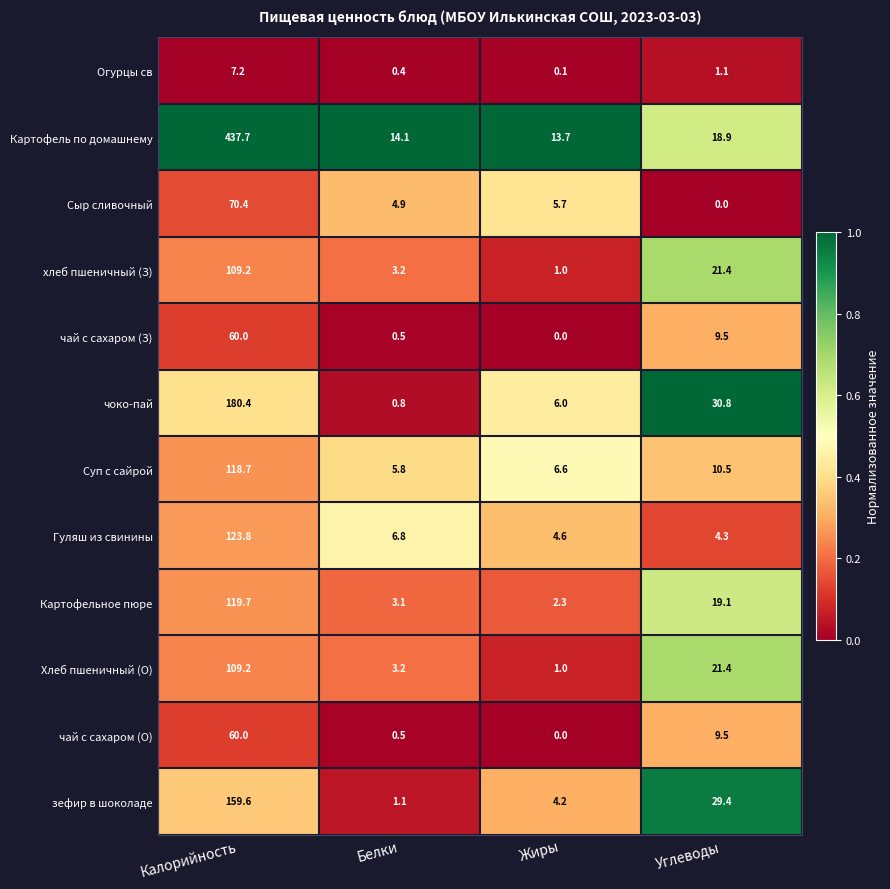

Which series has the largest range (max minus min)?

Картофель по домашнему